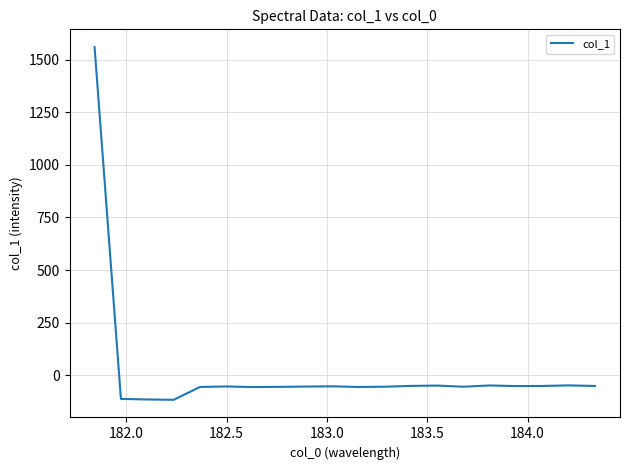

What is the maximum value shown in the chart?

1561.1